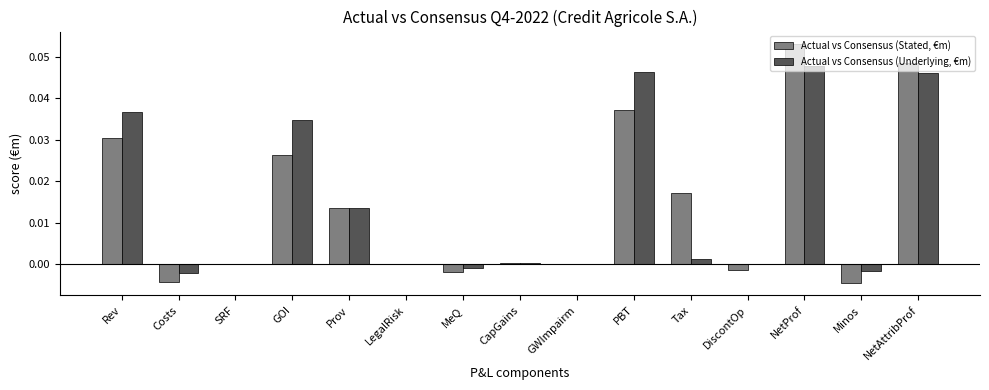

At which category does the chart reach its peak across all series?

NetProf